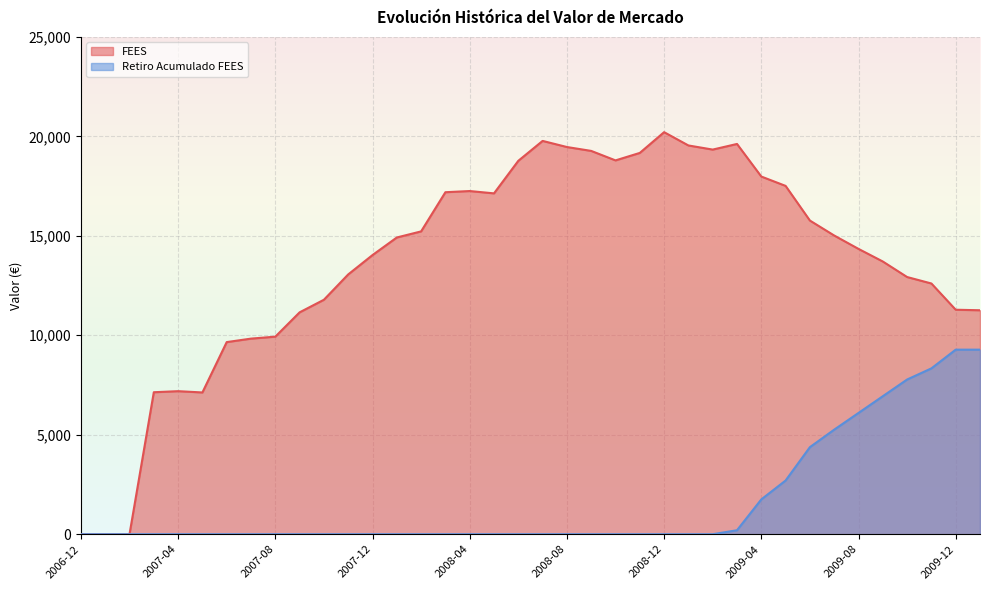

How many lines are shown in the chart?

2